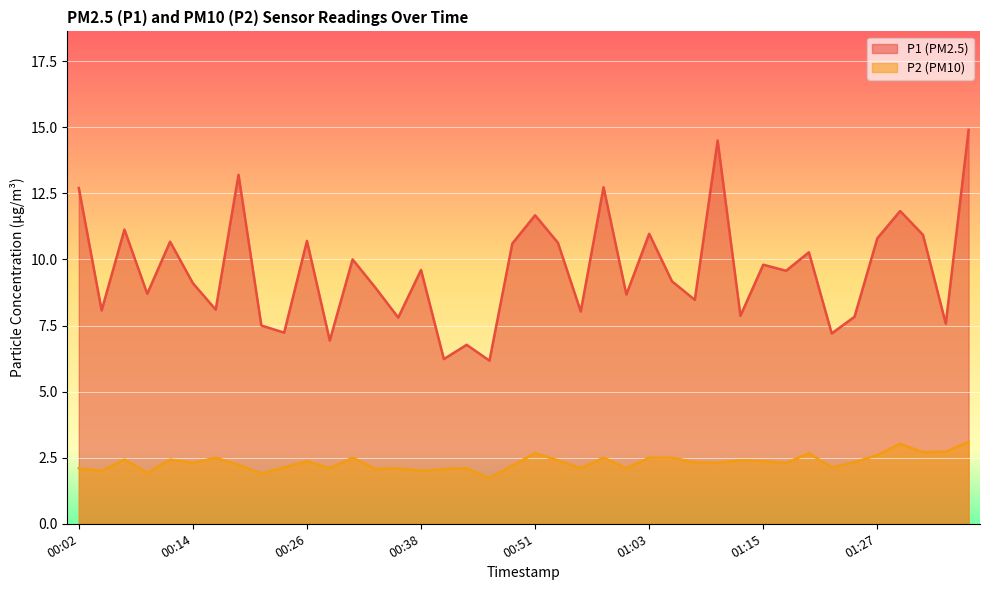

Which series has the widest spread of values?

P1 (PM2.5)